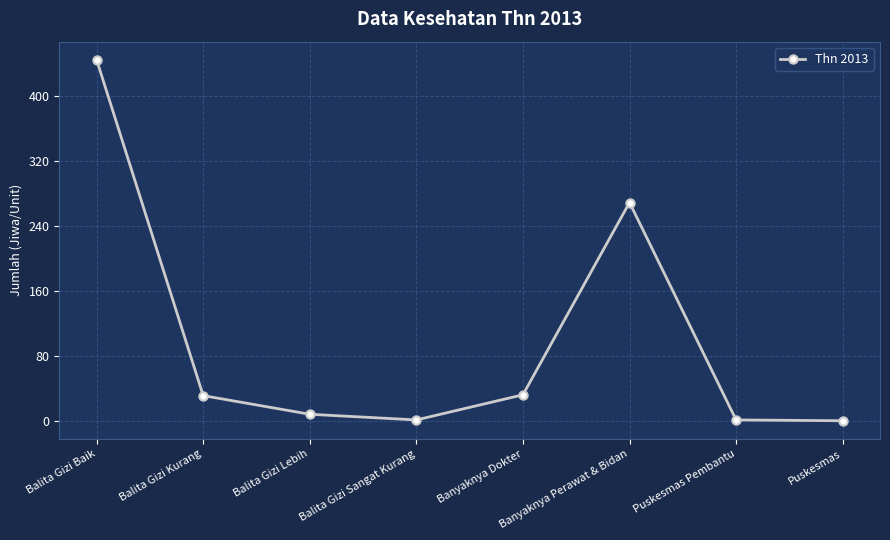

How many data points are less than 31?

4